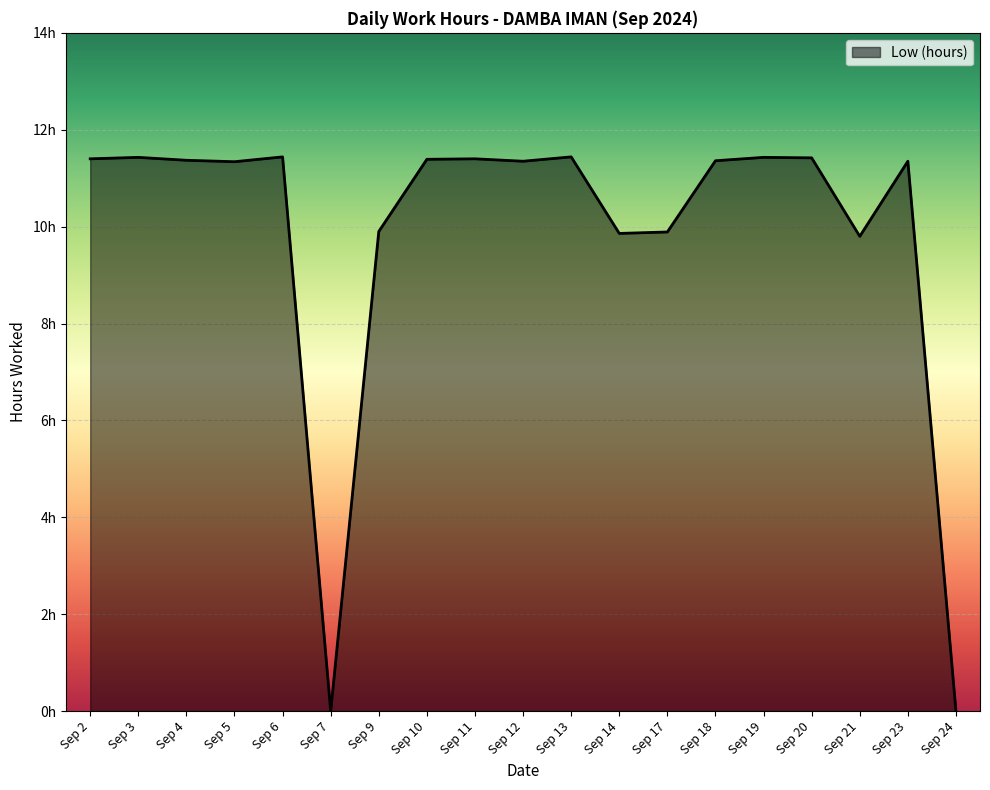

True or false: the data shows 11.4 at Sep 18.

True